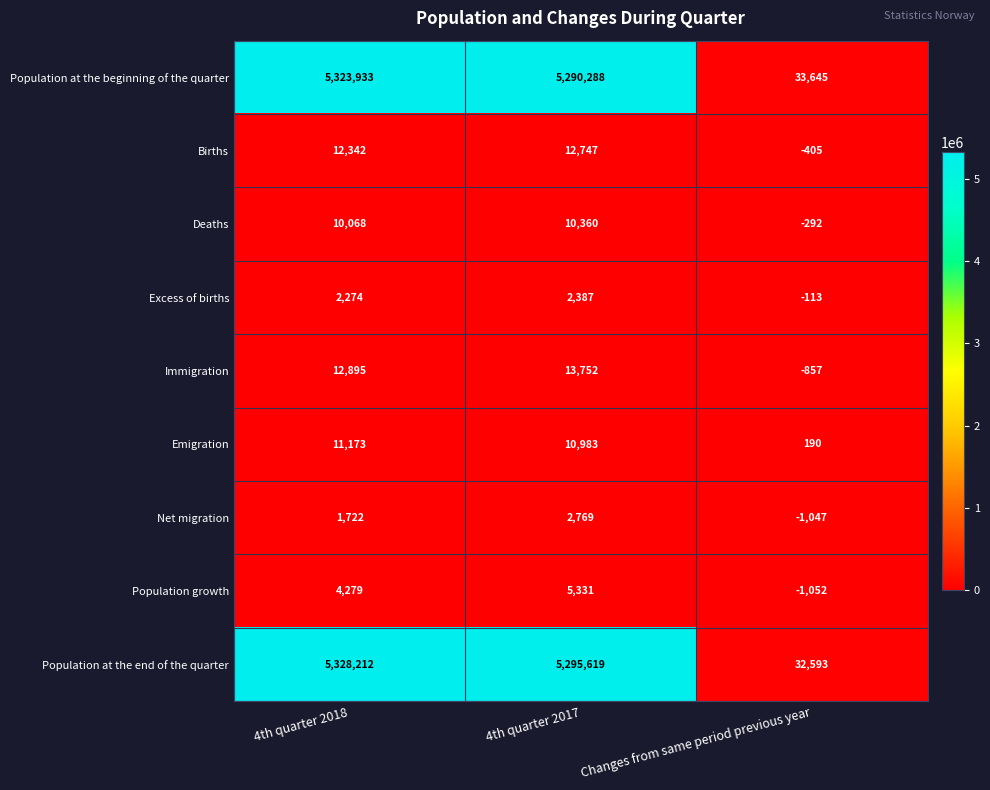

How many distinct data groups are displayed?

9